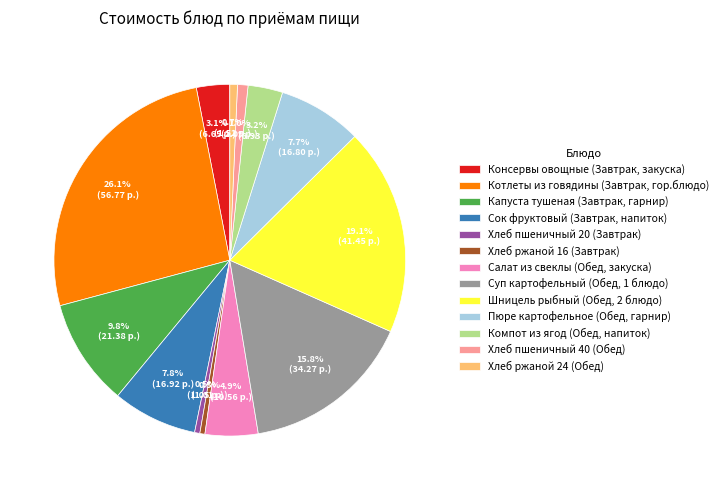

What portion of the pie excludes Салат из свеклы (Обед, закуска)?

95.1%